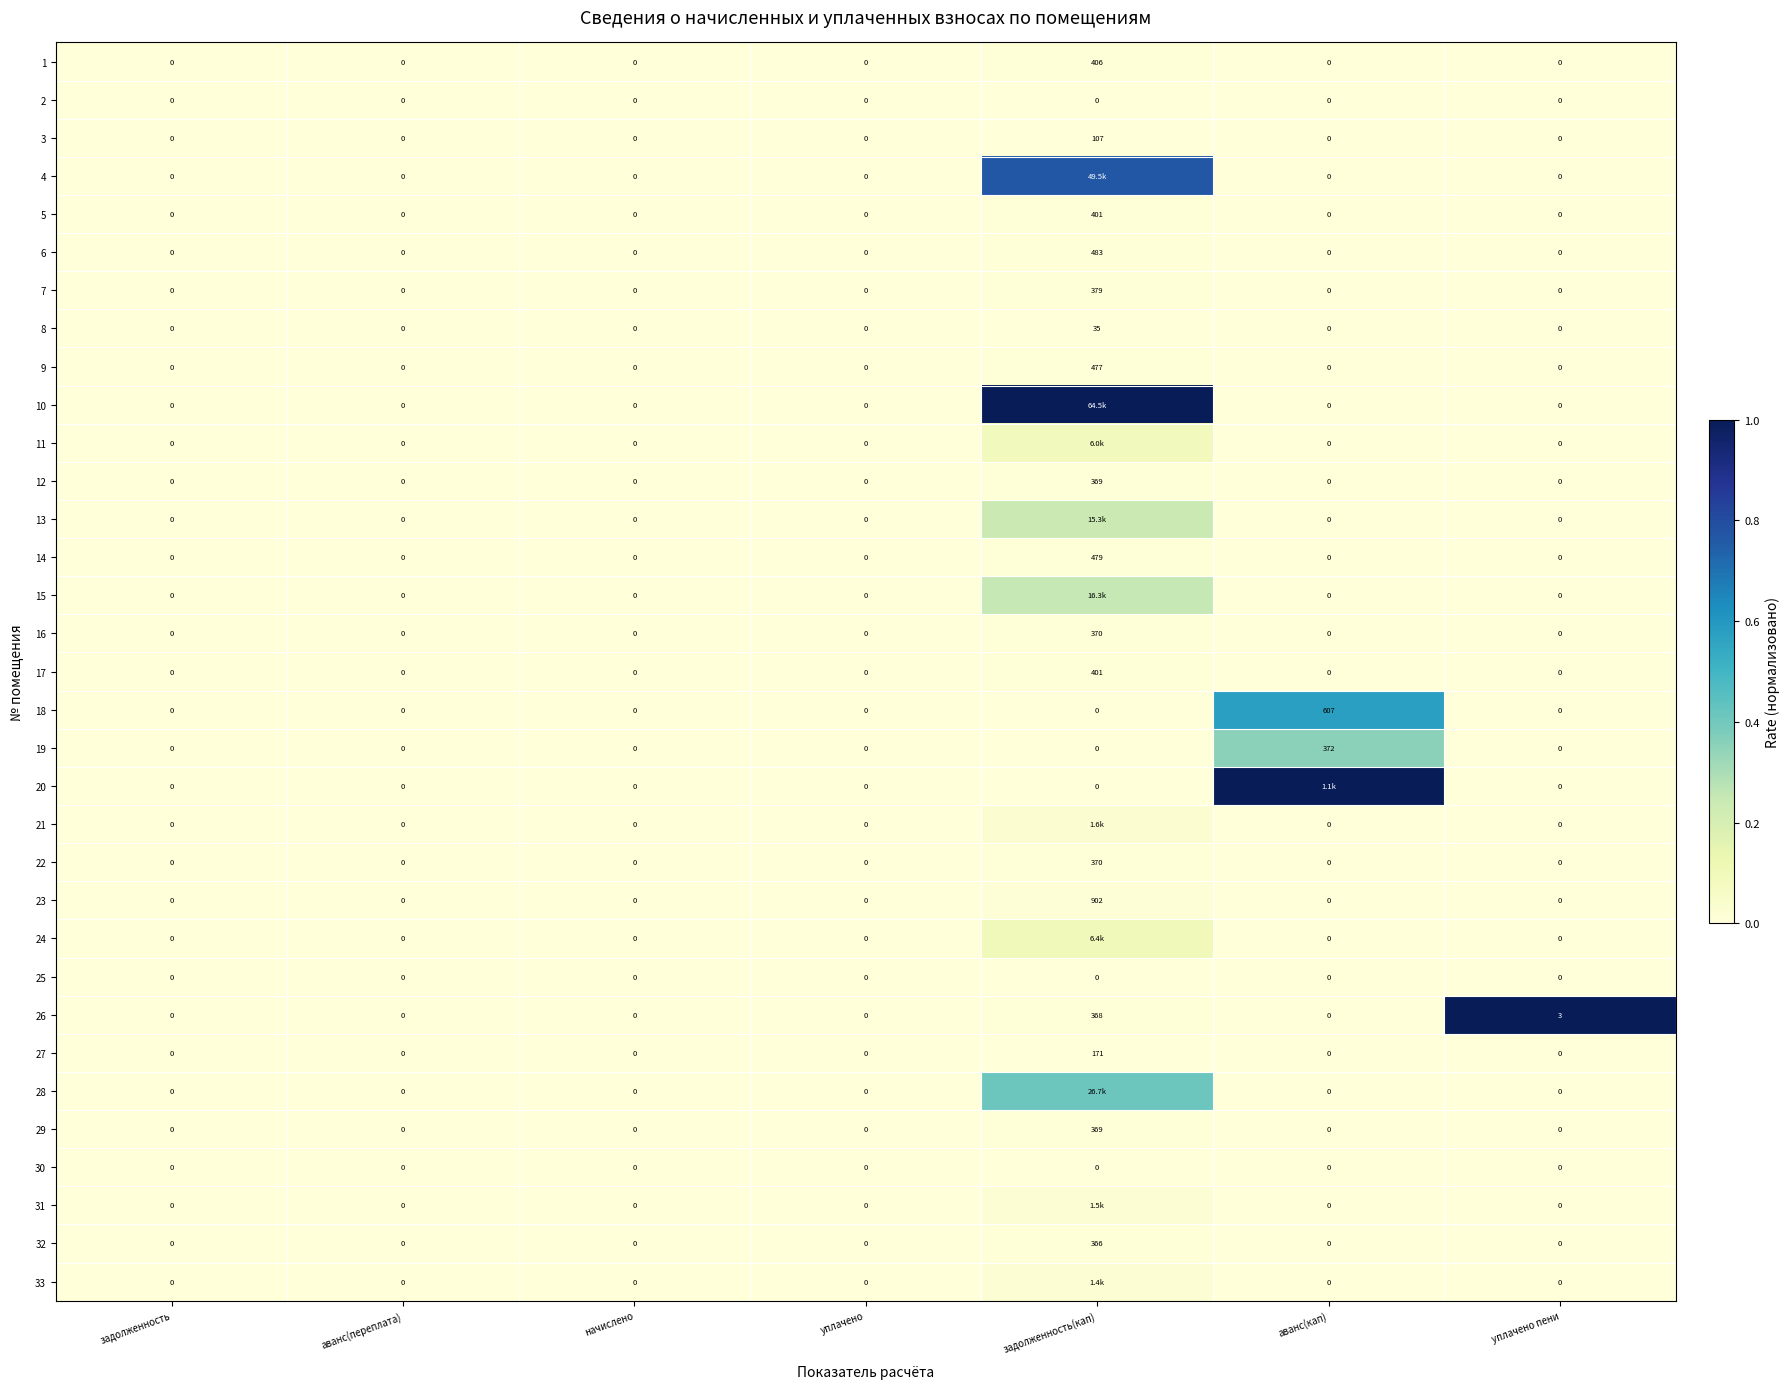

How many positive values does the 16 series have?

1